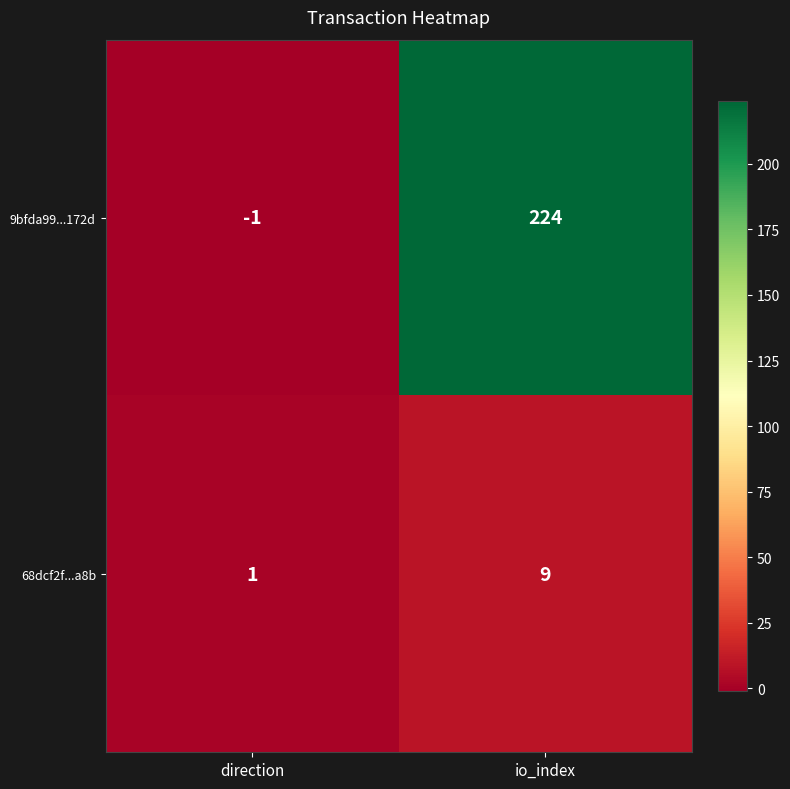

The value of 68dcf2f...a8b at io_index is 9. True or false?

True